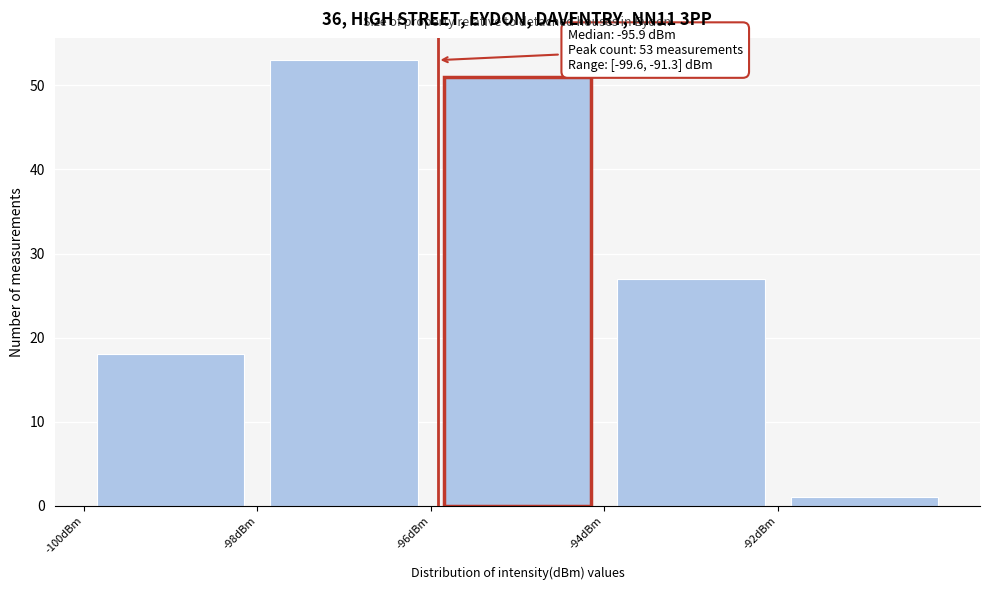

Over which range of the x-axis is the bar tallest?

-98 to -96